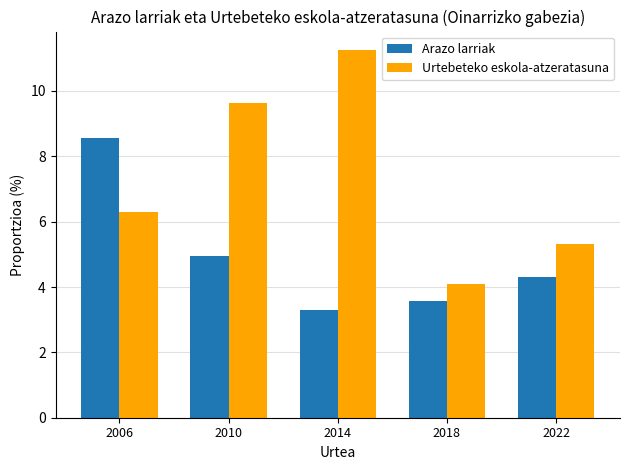

Reading left to right, list all the values displayed in this chart.

Arazo larriak: 2006=8.6	2010=4.9	2014=3.3	2018=3.6	2022=4.3
Urtebeteko eskola-atzeratasuna: 2006=6.3	2010=9.6	2014=11.3	2018=4.1	2022=5.3